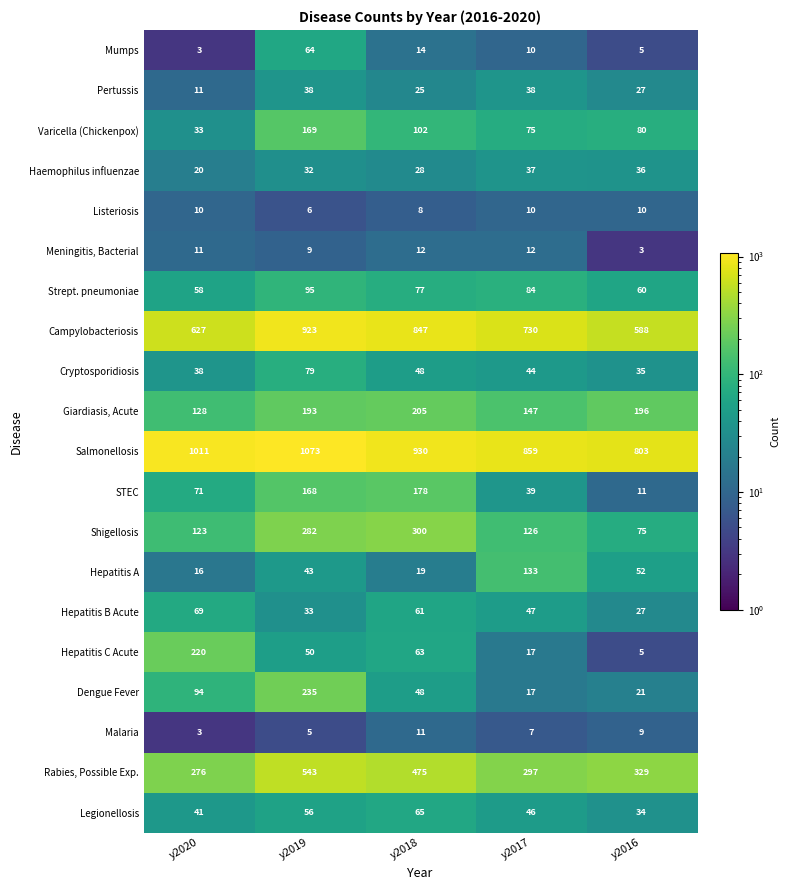

True or false: Strept. pneumoniae has a value of 95 at y2019.

True